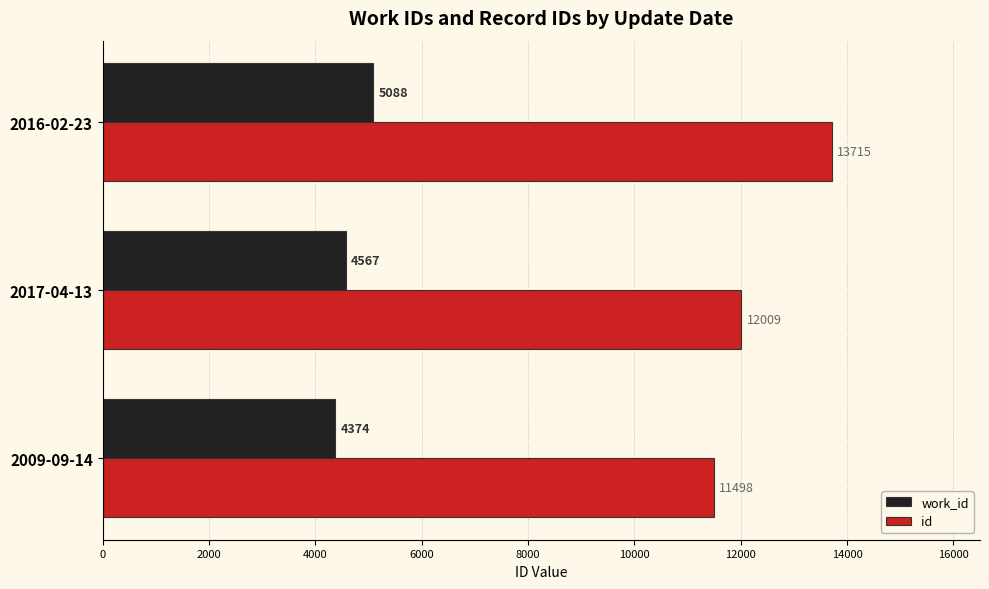

At which label is id closest to 12606?

2017-04-13